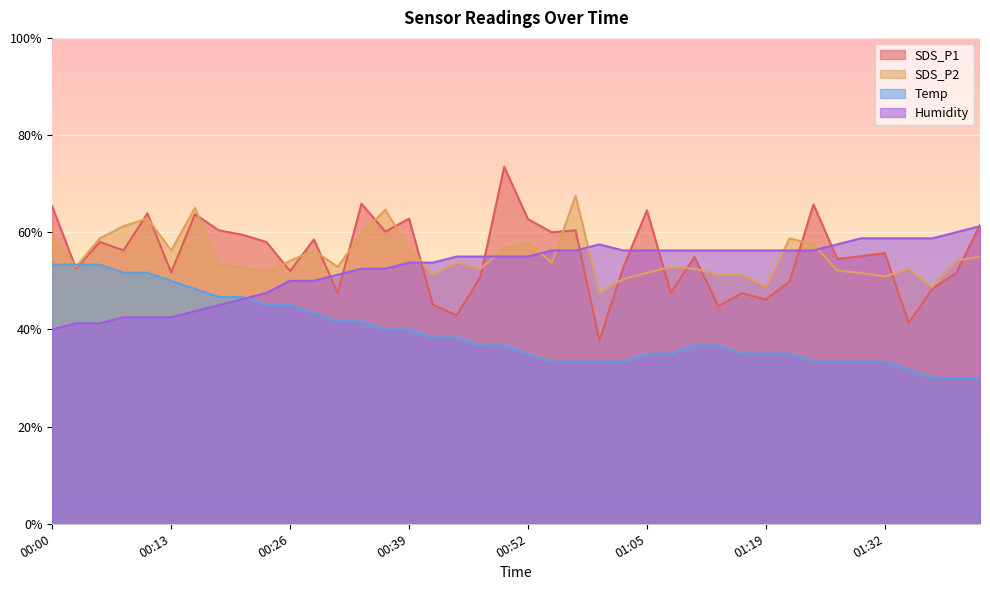

At which label does Humidity reach its peak?

01:43